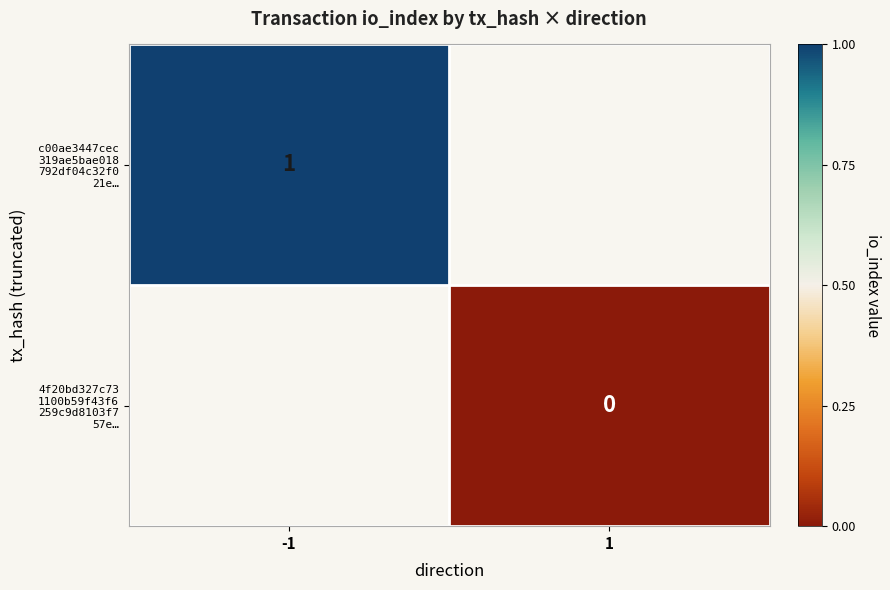

List the series in order of their peak value, lowest first.

c00ae3447cec 319ae5bae018 792df04c32f0 21e…, 4f20bd327c73 1100b59f43f6 259c9d8103f7 57e…